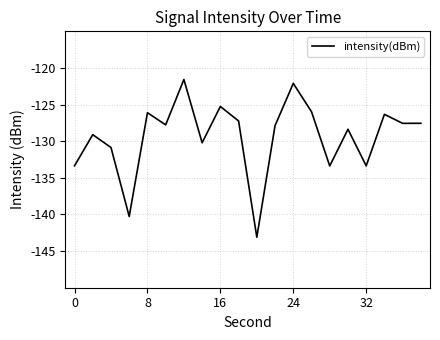

What is the maximum value shown in the chart?

-121.6